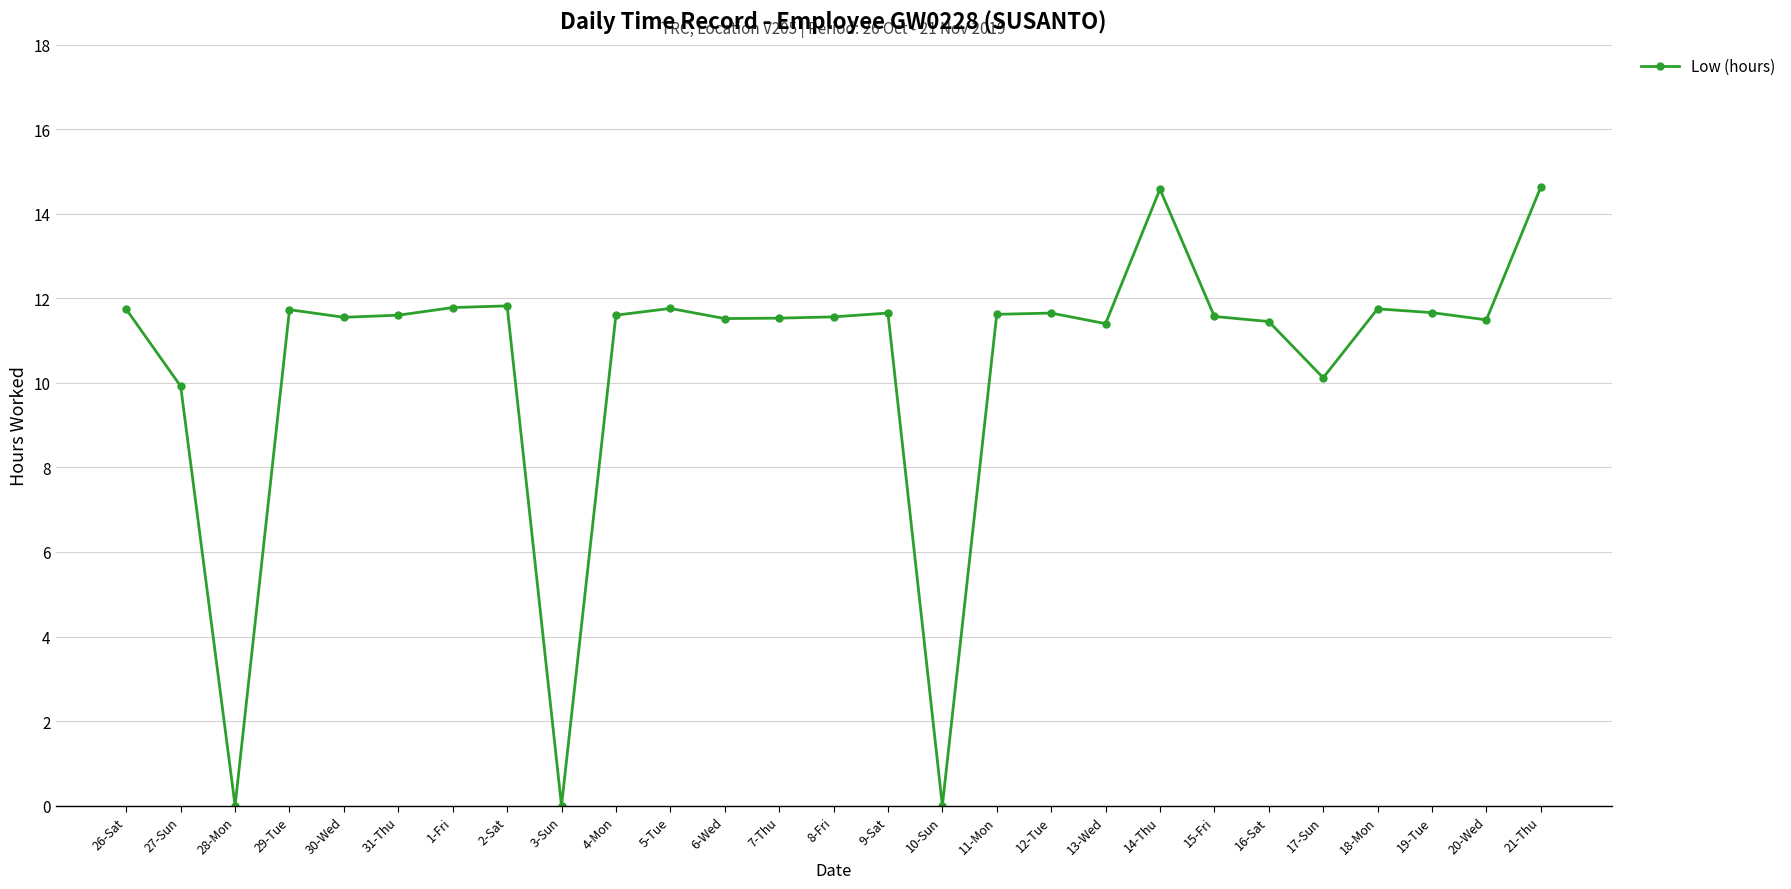

What is the change in value from 5-Tue to 10-Sun?

-11.8